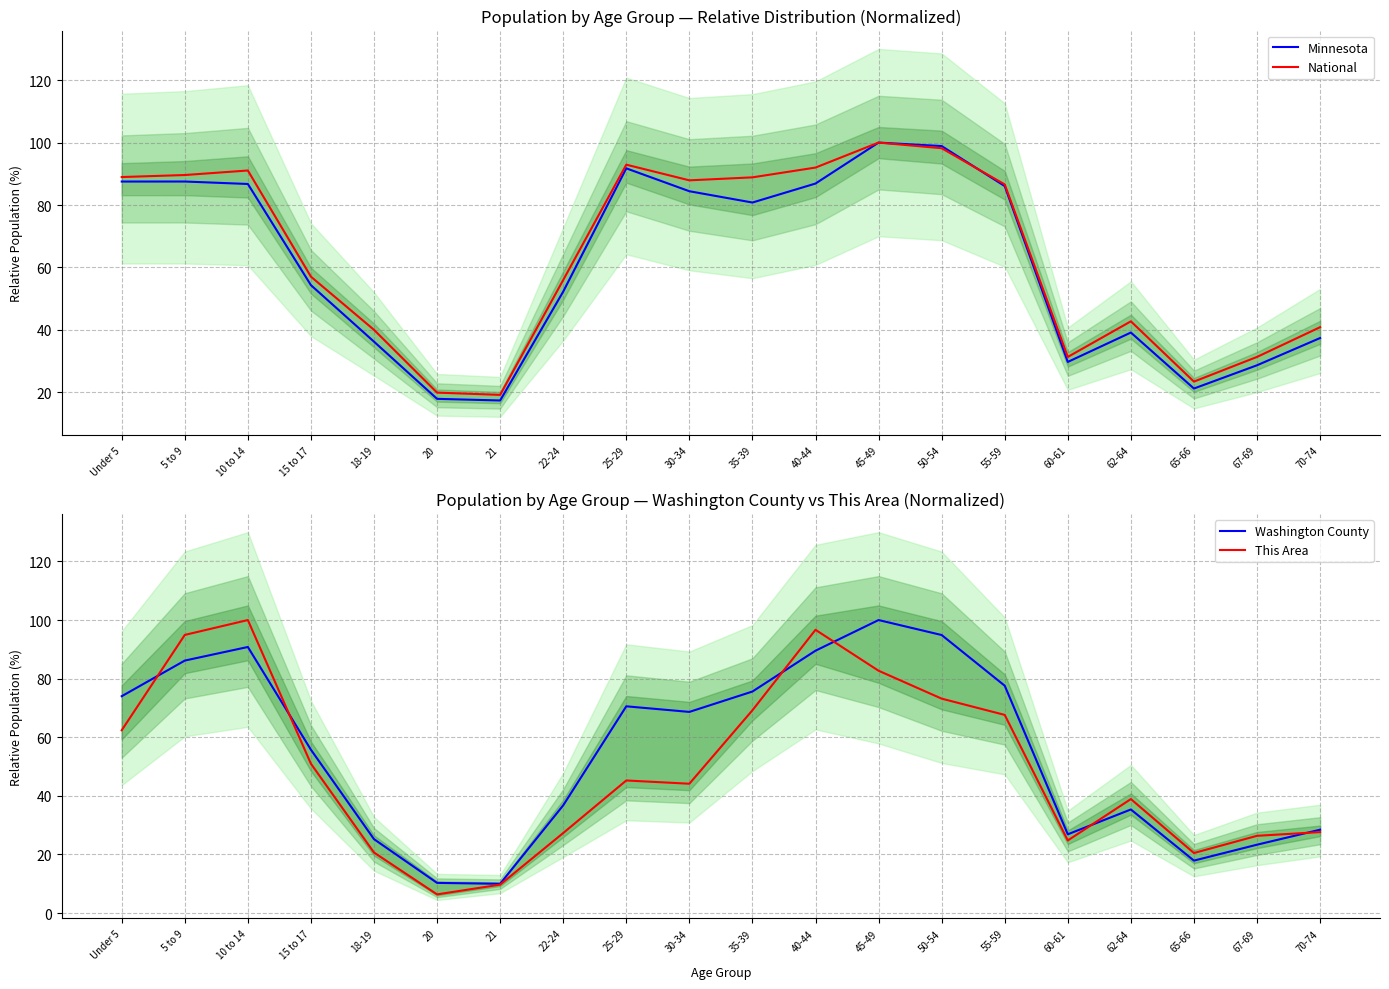

What is the sum of the This Area values at 25-29 and 60-61?

70.0